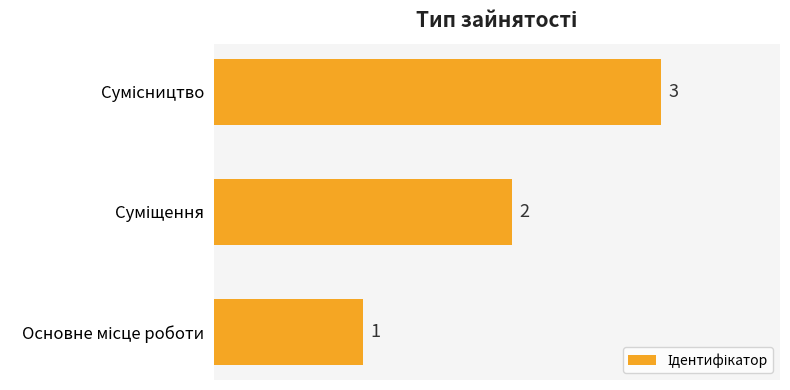

What is the sum of all values?

6